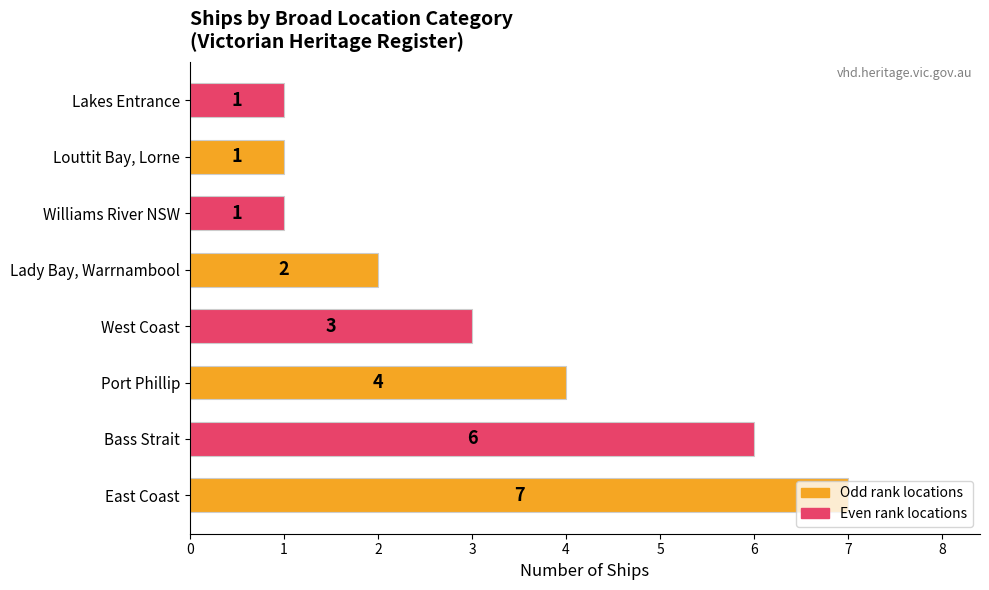

What is the maximum value shown in the chart?

7